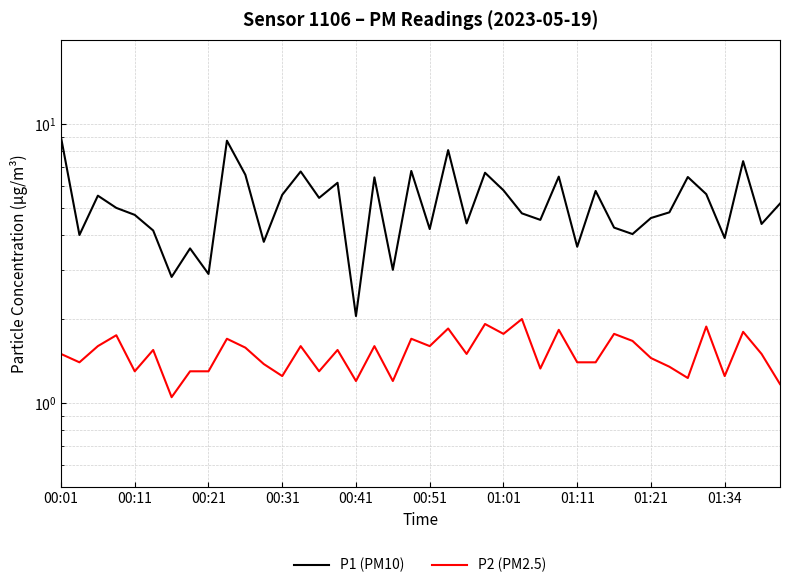

What is the lowest value of the P1 (PM10) series?

2.0